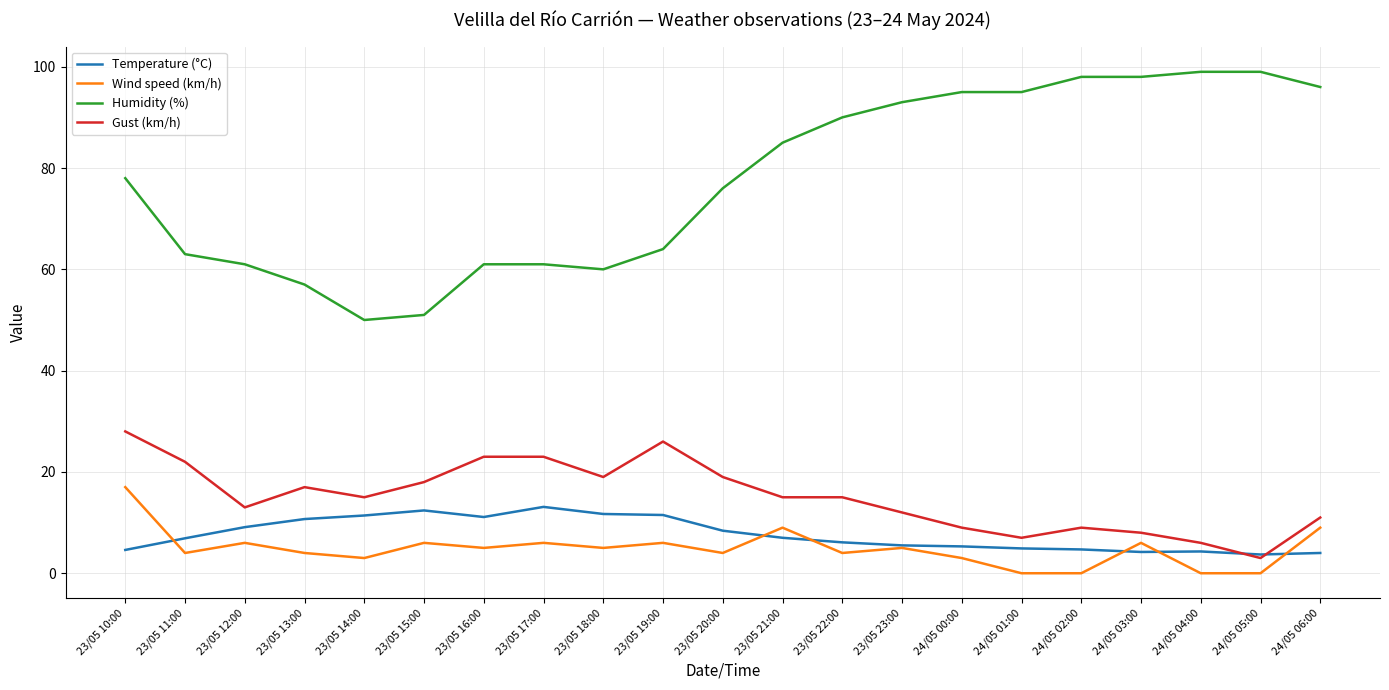

At which category is the sum across all series the highest?

23/05 10:00